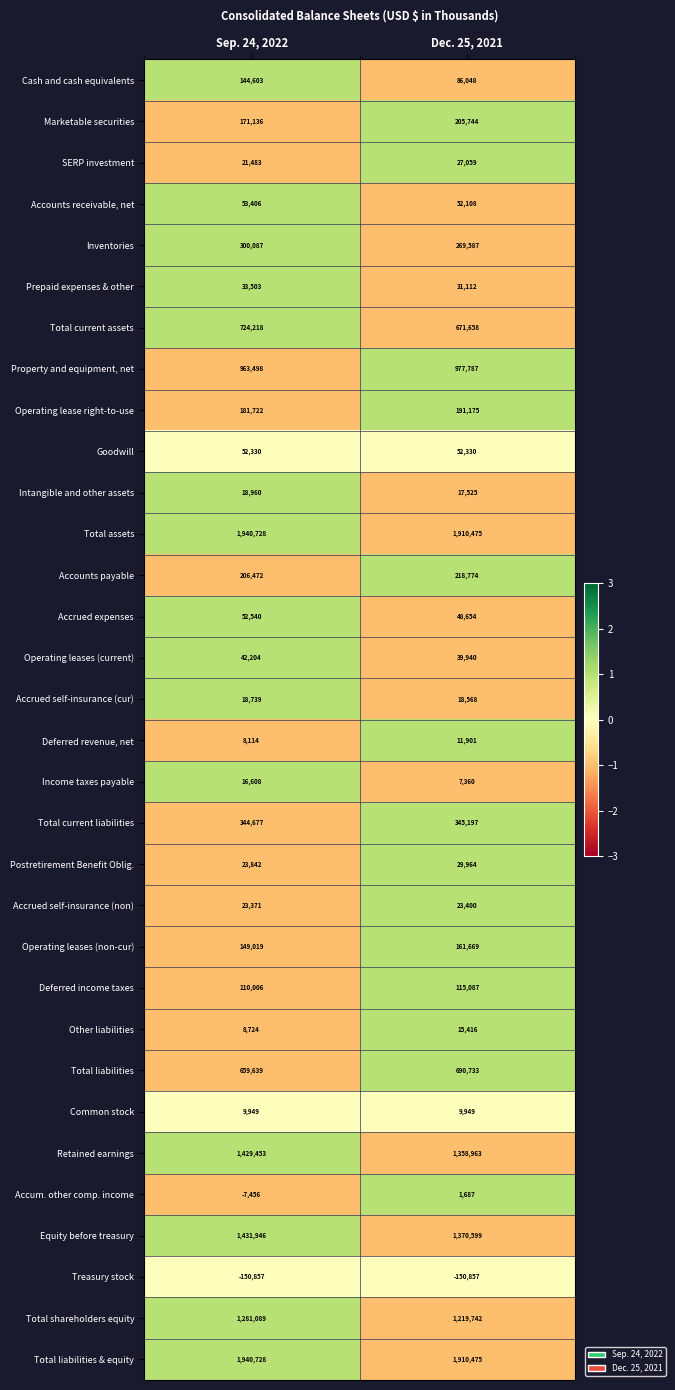

Which category has the highest value in the Total liabilities series?

Dec. 25, 2021